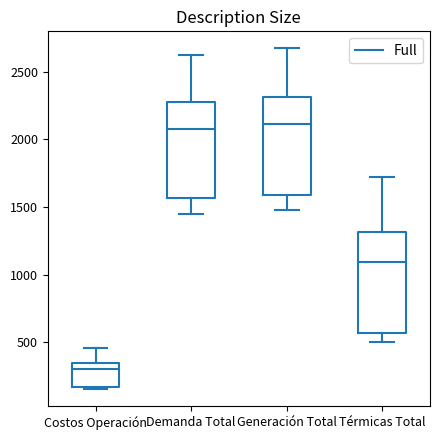

Reading left to right, transcribe this box plot: for each box, give where its median line is, the range the box spans, and where its two whiskers end, as read against the y-axis. The values are not printed on the chart, so give them approximately, as read against the axis.

Costos Operación: median 300, box 150 to 350, whiskers 150 (just below the box's lower edge) to 450
Demanda Total: median 2100, box 1550 to 2250, whiskers 1450 to 2600
Generación Total: median 2100, box 1600 to 2300, whiskers 1450 to 2650
Térmicas Total: median 1100, box 550 to 1300, whiskers 500 to 1750